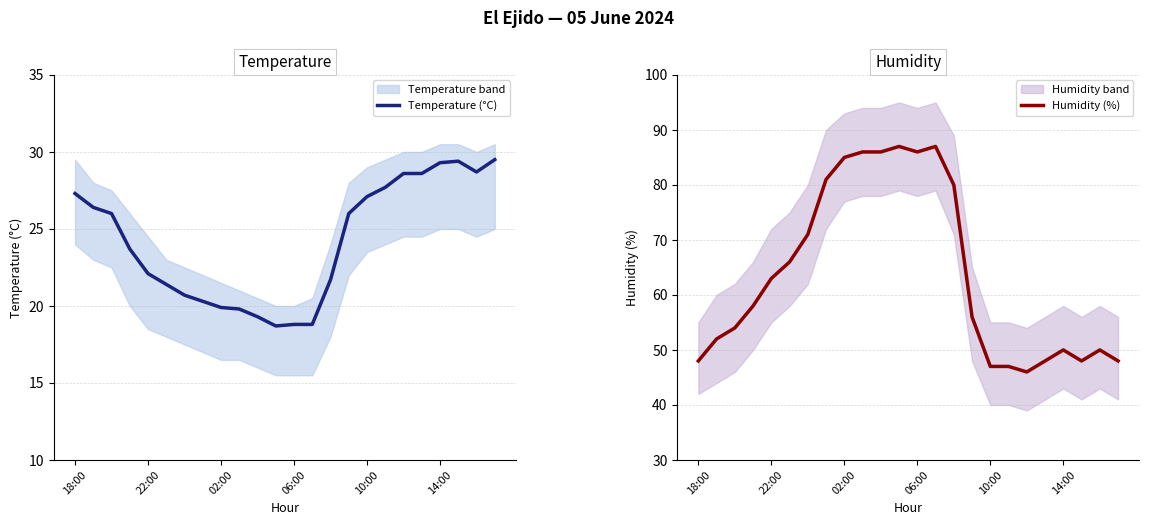

What is the difference between the highest and lowest values at 23?

18.5